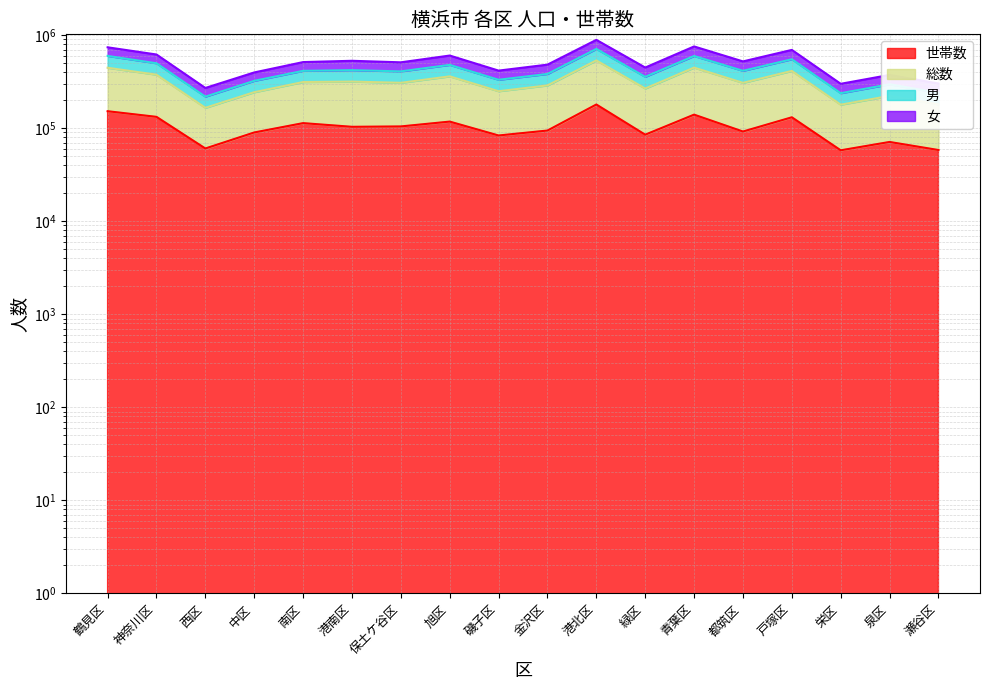

Where does the 世帯数 series first go above 103543?

鶴見区